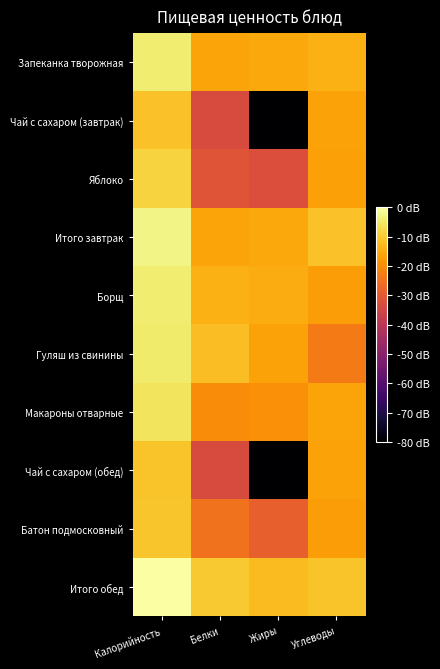

Which series has the largest range (max minus min)?

Чай с сахаром (обед)